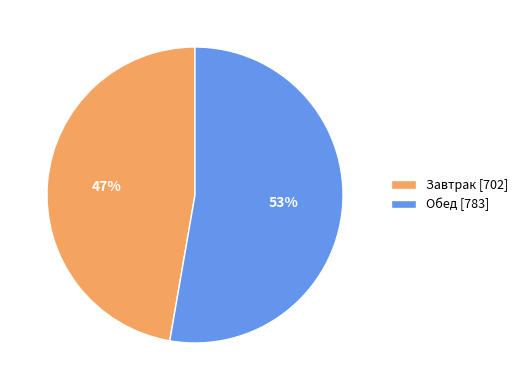

To the nearest percent, what is the average slice percentage?

50%